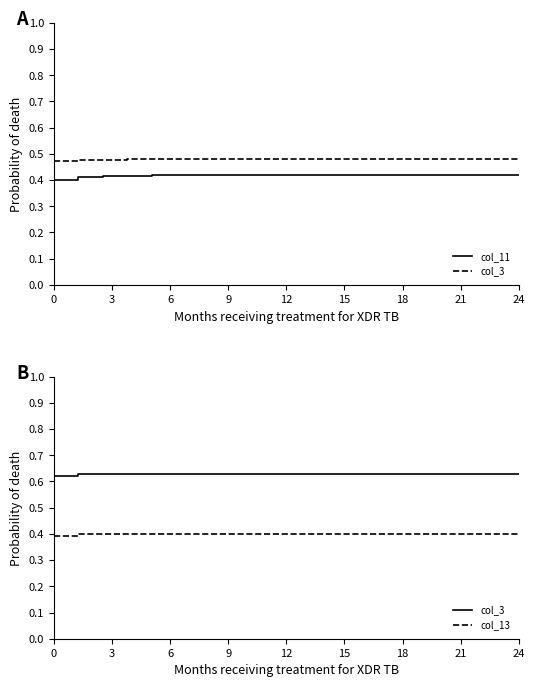

Which series has the largest total across all categories?

col_3